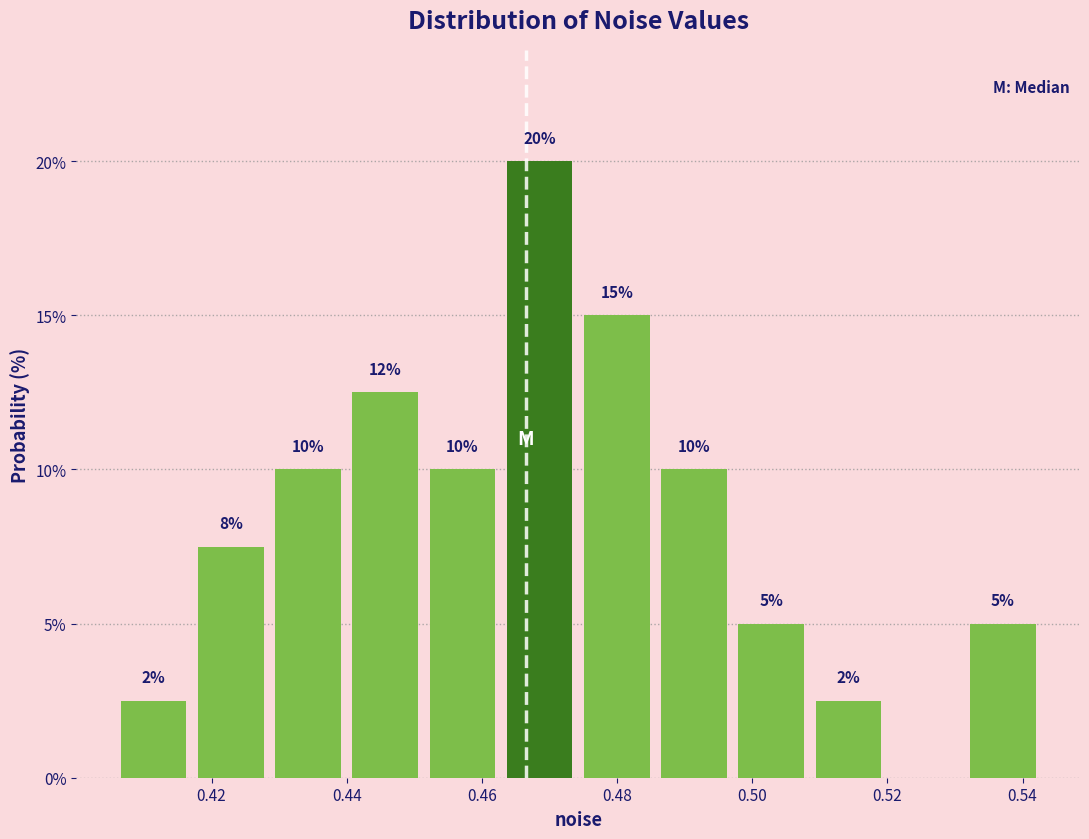

Which range on the x-axis has the tallest bar?

0.462 to 0.474